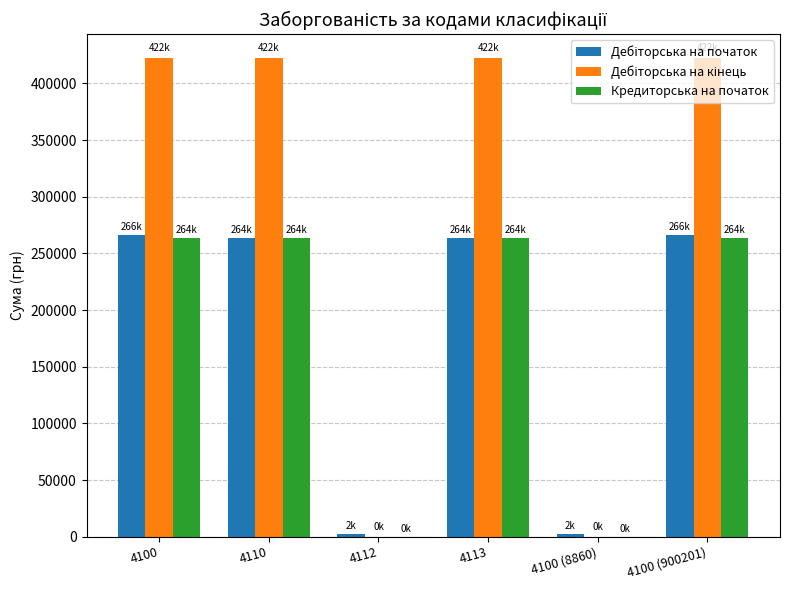

The value of Кредиторська на початок at 4100 (900201) is 263818.0. True or false?

True